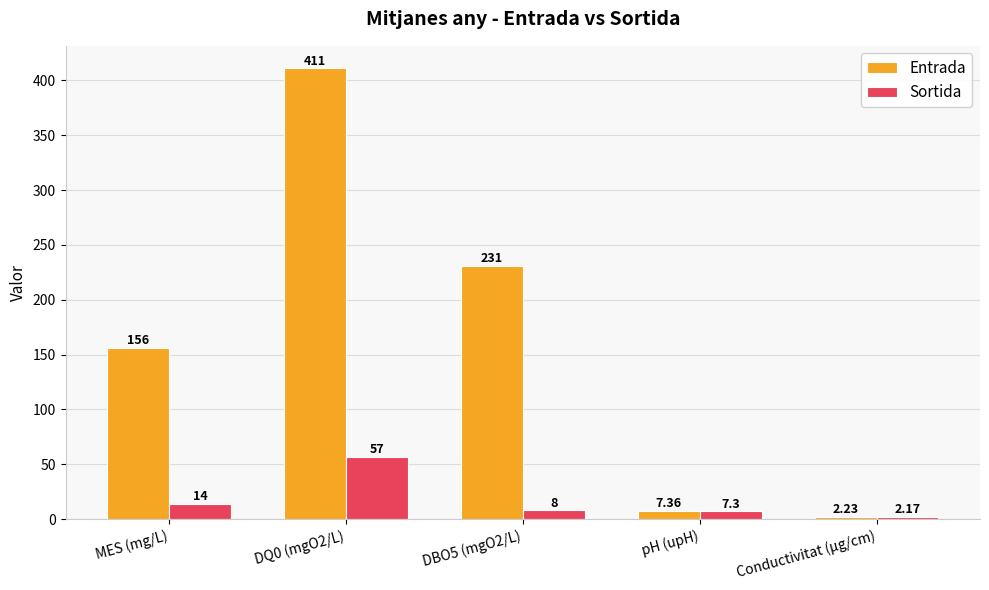

How many bars are there in total?

10